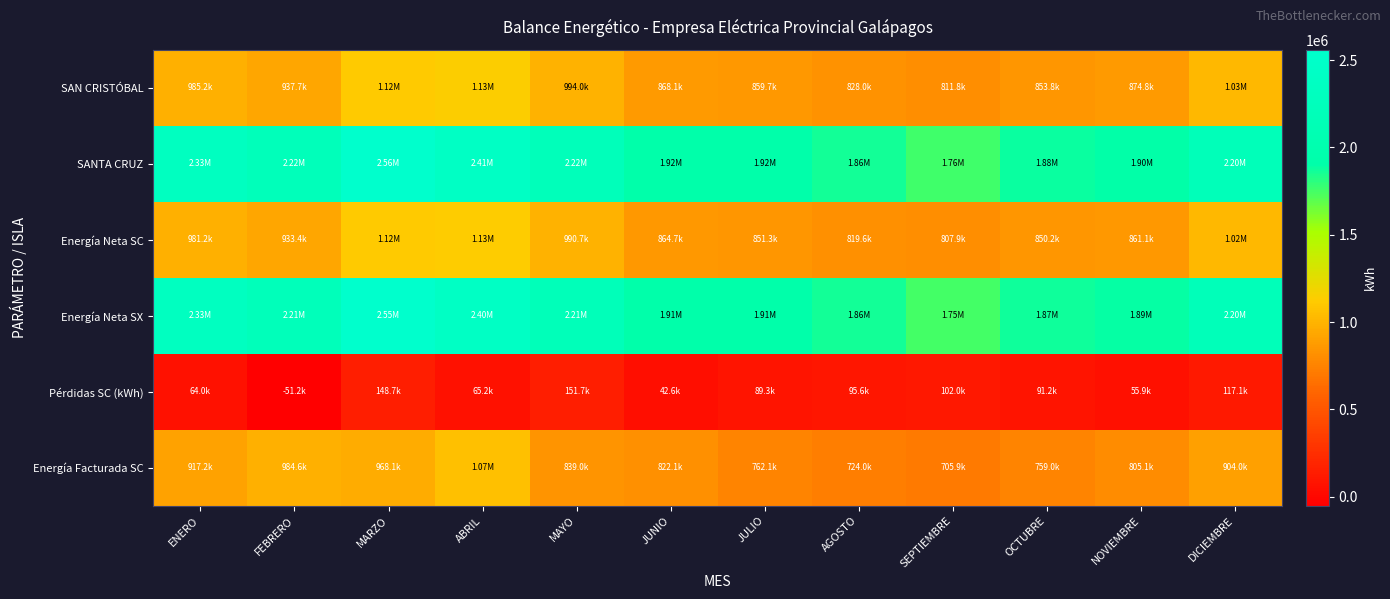

Reading left to right, what are all the values shown in this chart?

SAN CRISTÓBAL: ENERO=985205	FEBRERO=937696	MARZO=1120826	ABRIL=1134816	MAYO=994041	JUNIO=868147	JULIO=859678	AGOSTO=827950	SEPTIEMBRE=811769	OCTUBRE=853822	NOVIEMBRE=874841	DICIEMBRE=1029256
SANTA CRUZ: ENERO=2332704	FEBRERO=2218890	MARZO=2558935	ABRIL=2408846	MAYO=2217156	JUNIO=1917398	JULIO=1919482	AGOSTO=1862094	SEPTIEMBRE=1756917	OCTUBRE=1879668	NOVIEMBRE=1899350	DICIEMBRE=2202032
Energía Neta SC: ENERO=981244	FEBRERO=933412	MARZO=1116818	ABRIL=1130616	MAYO=990707	JUNIO=864671	JULIO=851346	AGOSTO=819619	SEPTIEMBRE=807884	OCTUBRE=850230	NOVIEMBRE=861059	DICIEMBRE=1021107
Energía Neta SX: ENERO=2325986	FEBRERO=2212922	MARZO=2552709	ABRIL=2401966	MAYO=2211441	JUNIO=1911842	JULIO=1912910	AGOSTO=1855523	SEPTIEMBRE=1751724	OCTUBRE=1874725	NOVIEMBRE=1894933	DICIEMBRE=2197463
Pérdidas SC (kWh): ENERO=64049	FEBRERO=-51203	MARZO=148744	ABRIL=65214	MAYO=151737	JUNIO=42568	JULIO=89278	AGOSTO=95595	SEPTIEMBRE=102000	OCTUBRE=91234	NOVIEMBRE=55949	DICIEMBRE=117078
Energía Facturada SC: ENERO=917195	FEBRERO=984615	MARZO=968074	ABRIL=1065402	MAYO=838970	JUNIO=822103	JULIO=762068	AGOSTO=724024	SEPTIEMBRE=705884	OCTUBRE=758996	NOVIEMBRE=805110	DICIEMBRE=904029